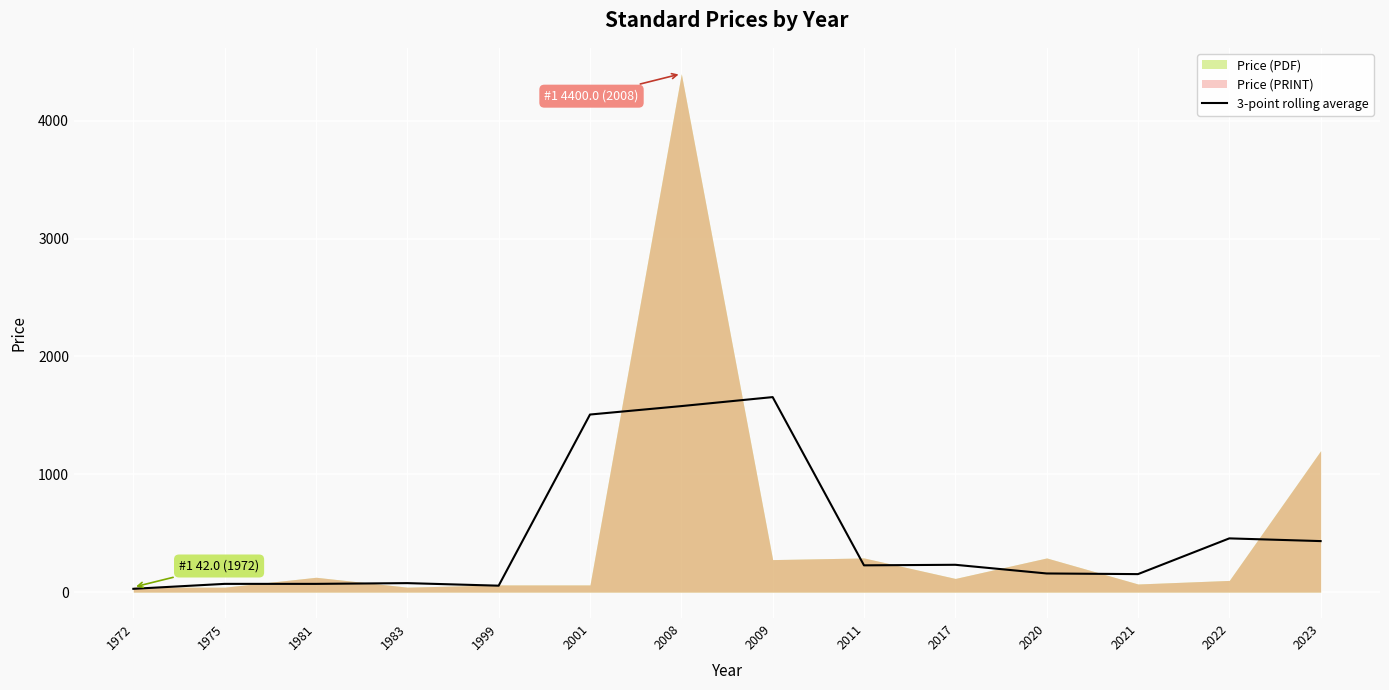

Reading right to left, list all the values displayed in this chart.

433.1	456.1	152.8	158.3	232.0	227.3	1655.3	1579.0	1507.3	54.7	76.3	70.0	70.0	28.0